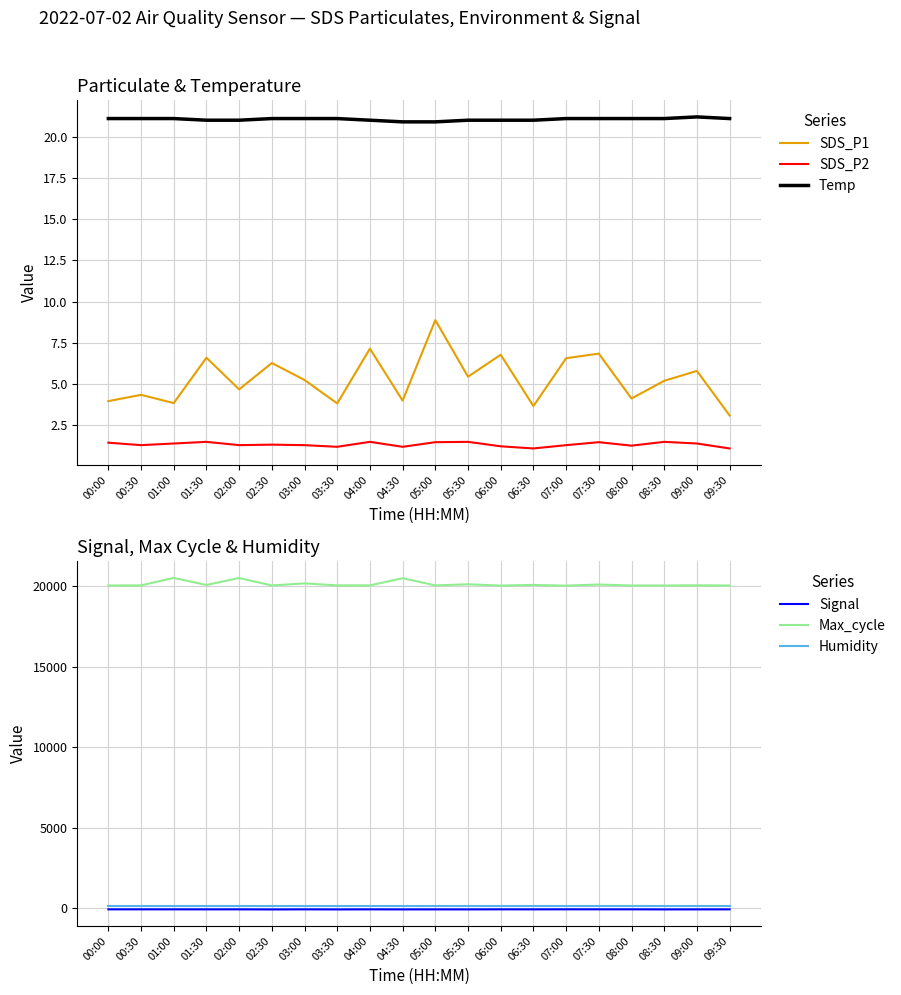

How many values in the Temp series are below 21?

2